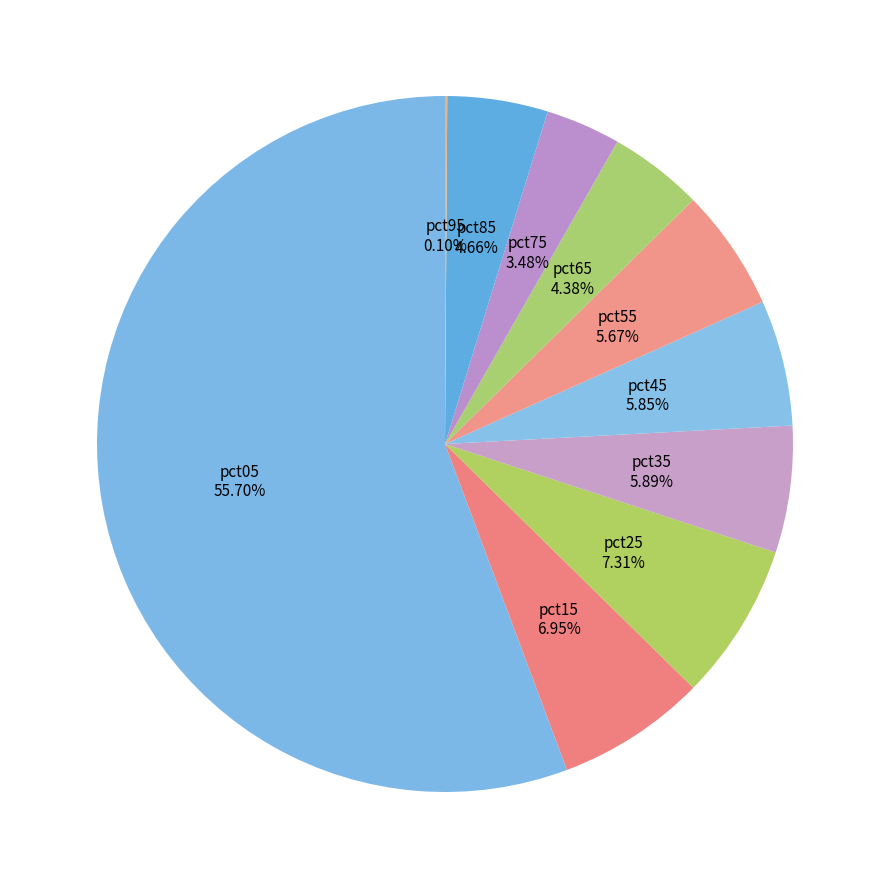

To the nearest percent, what portion does pct45 represent?

6%